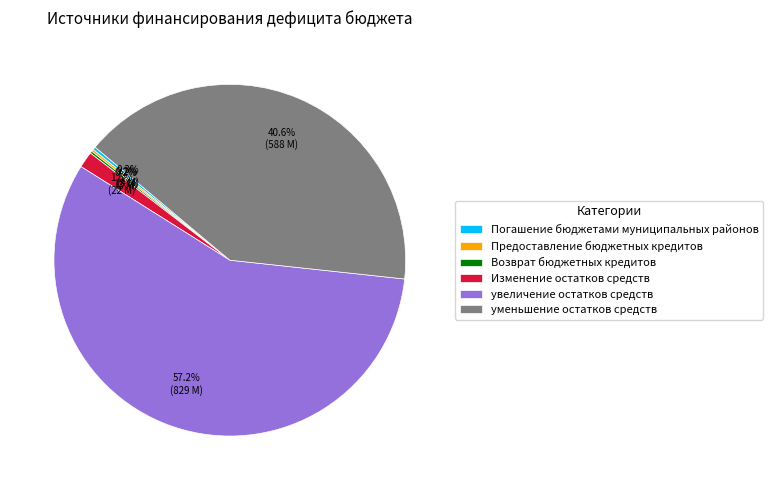

To the nearest percent, what portion does увеличение остатков средств represent?

57%